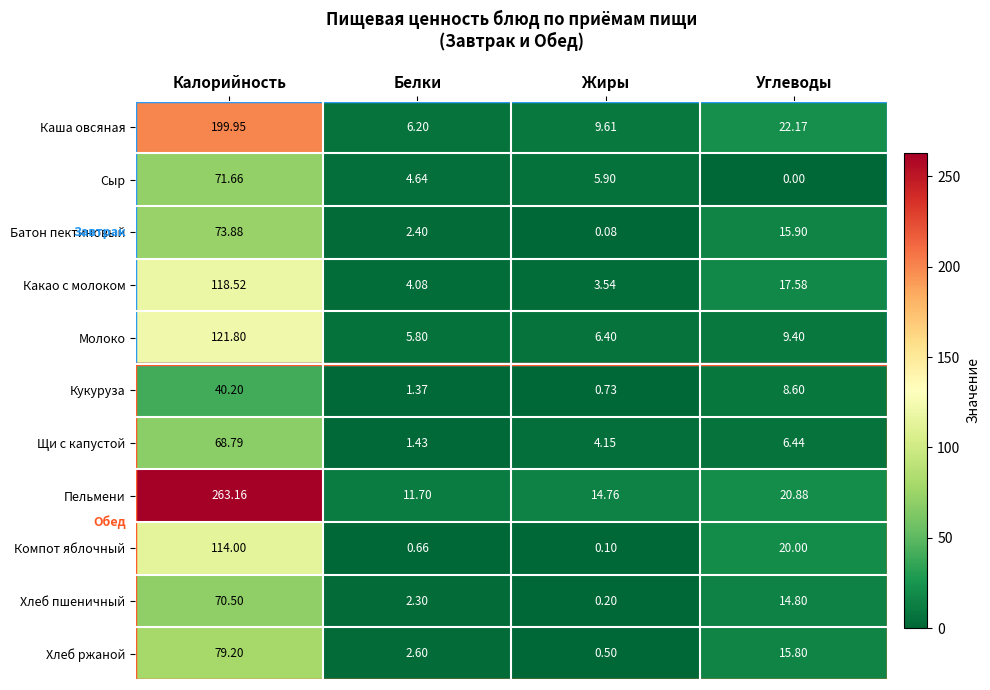

Where does the Хлеб ржаной series first go above 15?

Калорийность